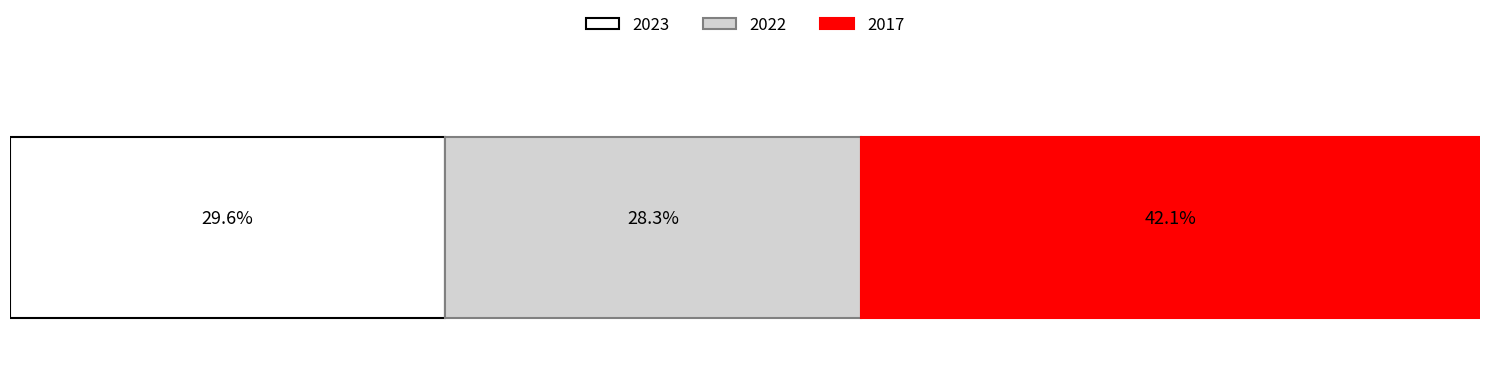

What are all the series names shown in the legend?

2023, 2022, 2017